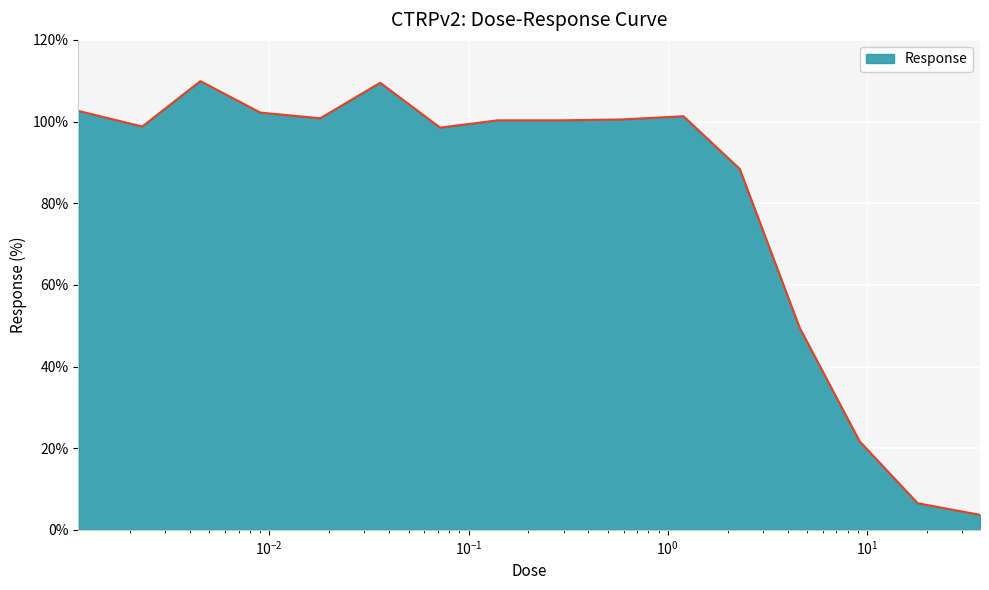

What is the maximum value shown in the chart?

109.9